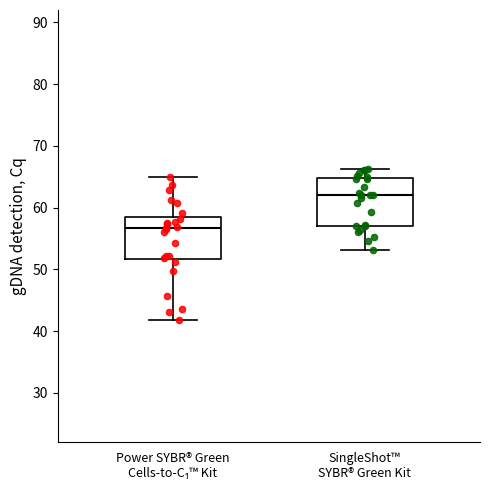

Which box has the lowest median line?

Power SYBR® Green Cells-to-C₁™ Kit